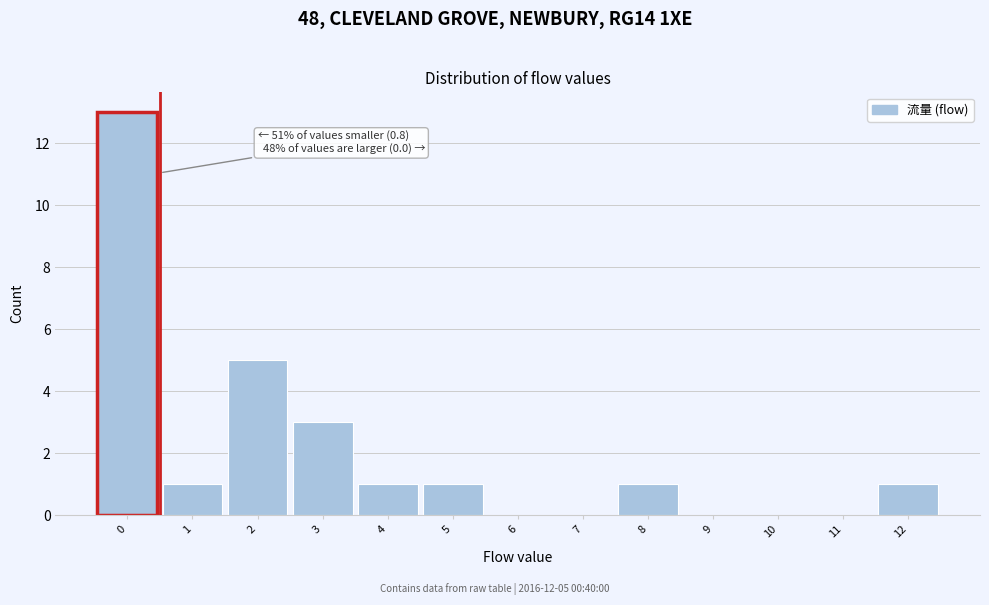

Which range on the x-axis has the tallest bar?

-0.5 to 0.5